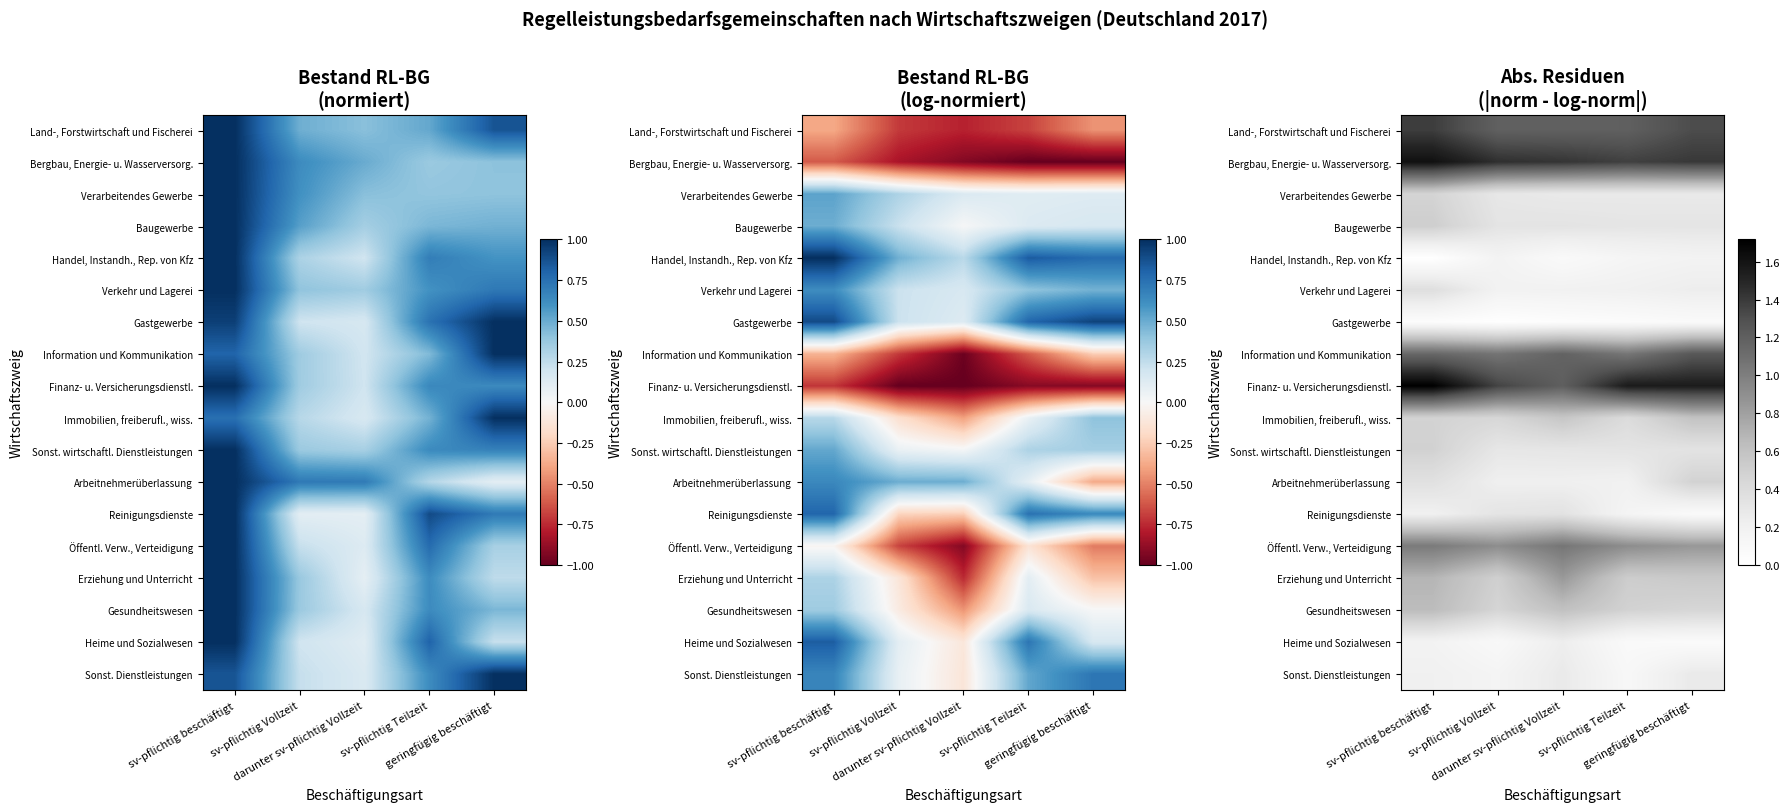

Count the number of categories in the chart.

5